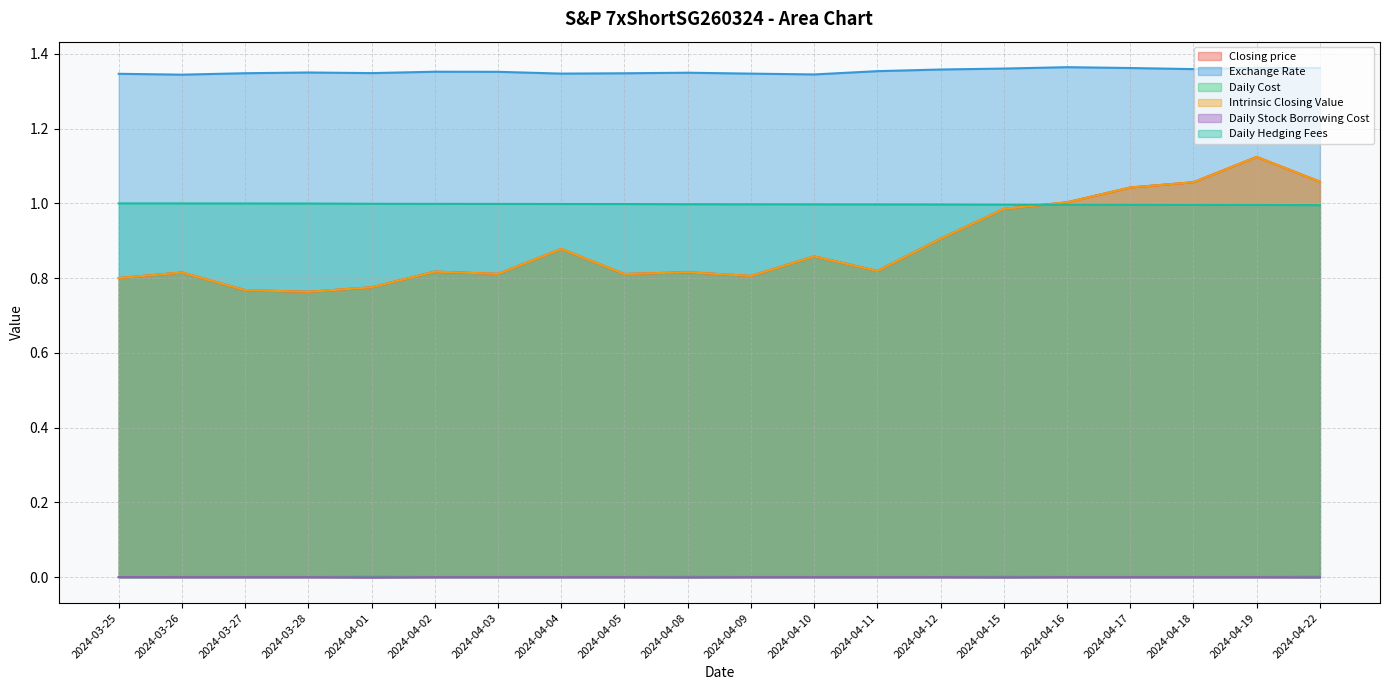

True or false: Daily Cost and Intrinsic Closing Value cross at least once.

False